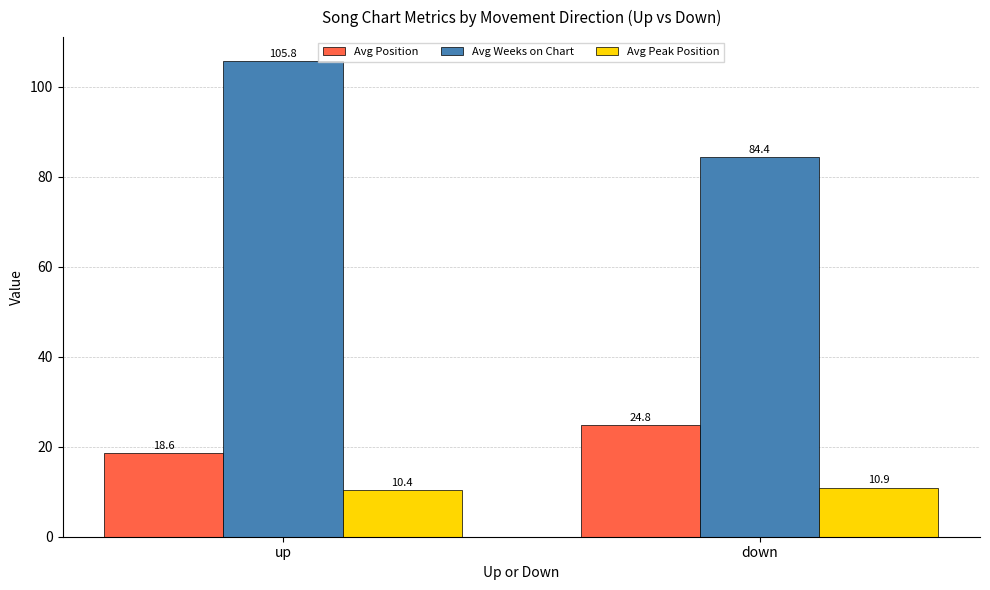

What is the difference between the highest and lowest values at down?

73.5